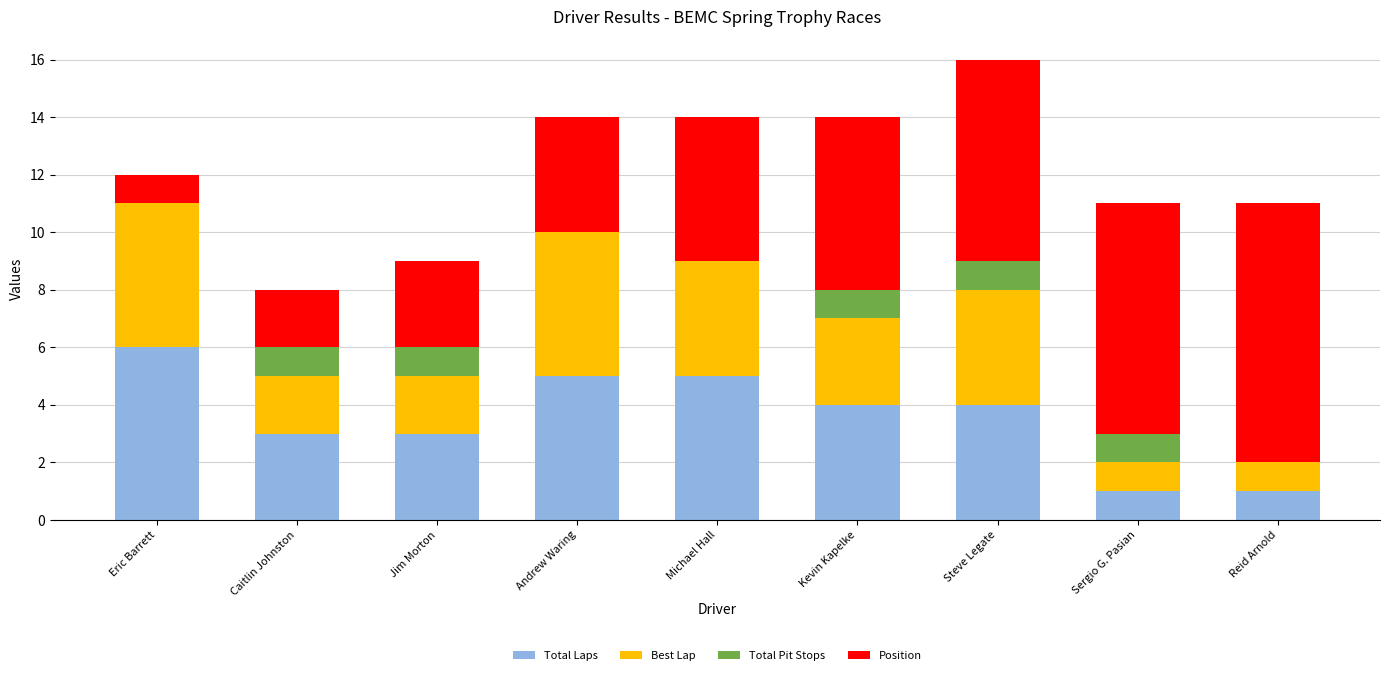

At which category is the sum across all series the highest?

Steve Legate